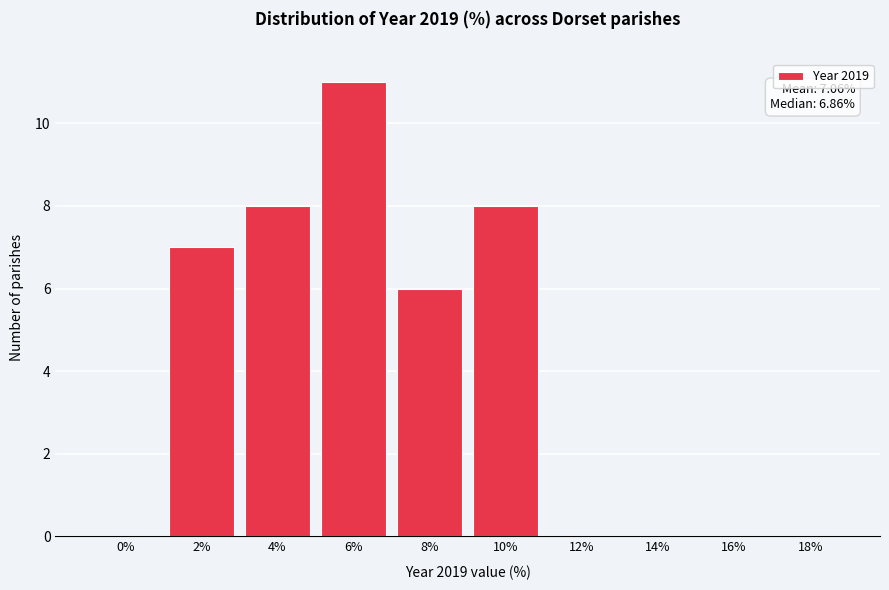

What is the maximum value shown in the chart?

11